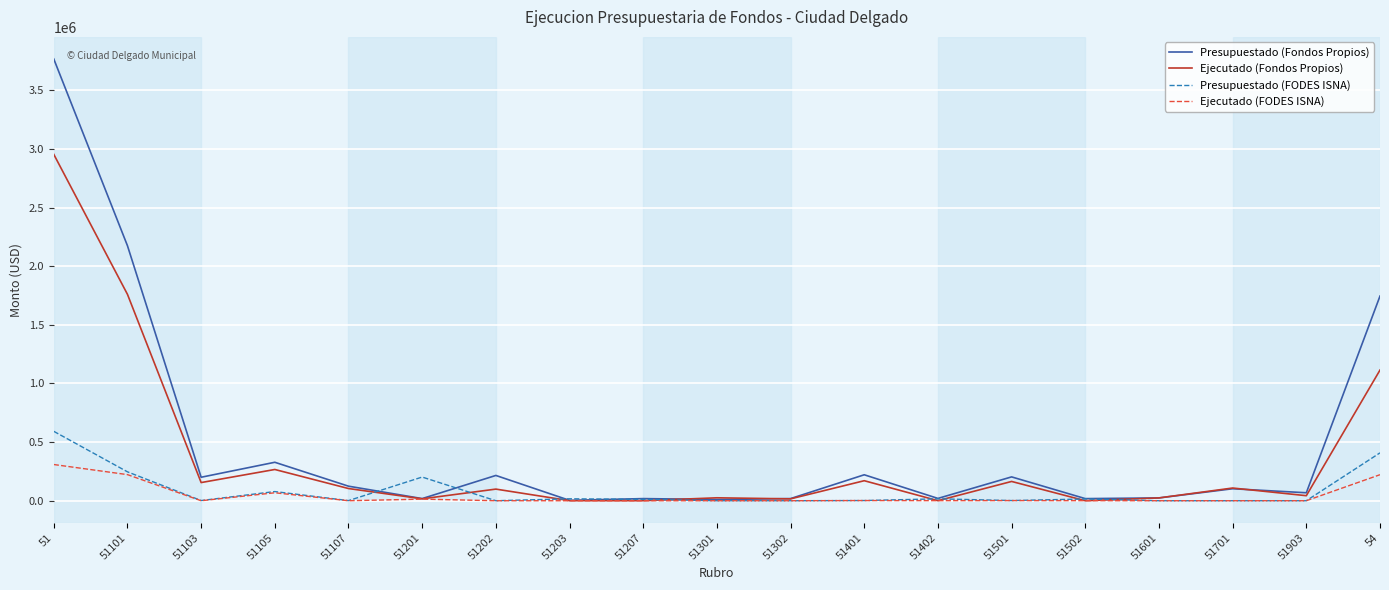

Does the chart have visible grid lines?

Yes